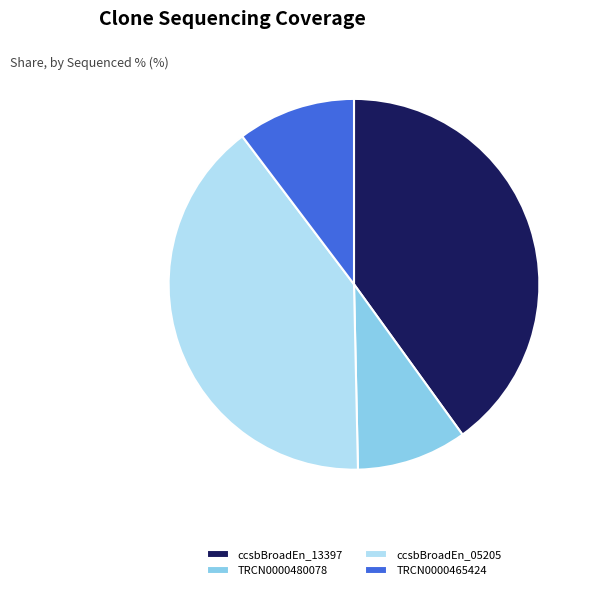

Is TRCN0000480078 the majority of the pie?

No